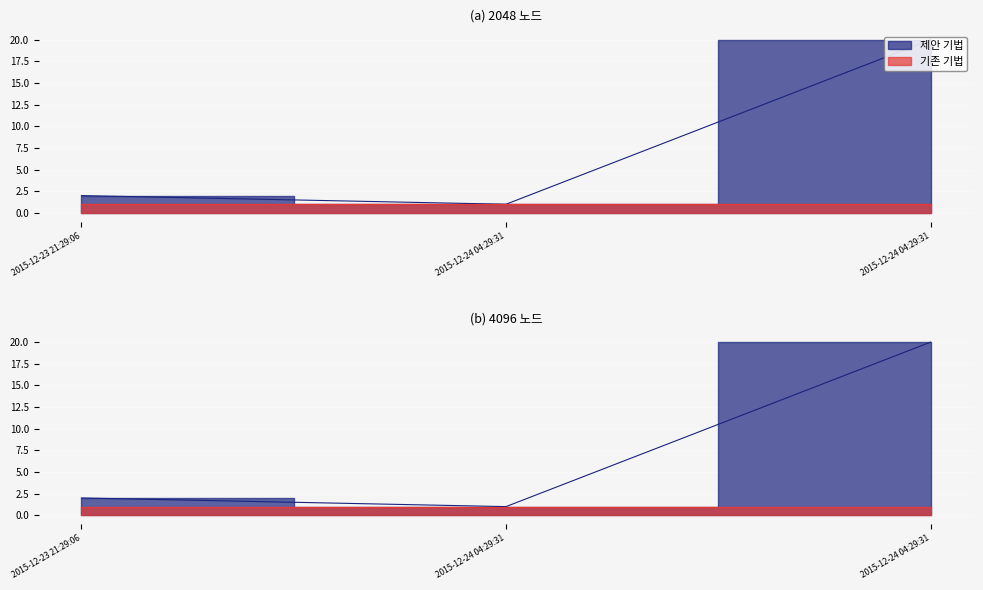

Is it true that the value at 2015-12-24 04:29:31 is 20?

True